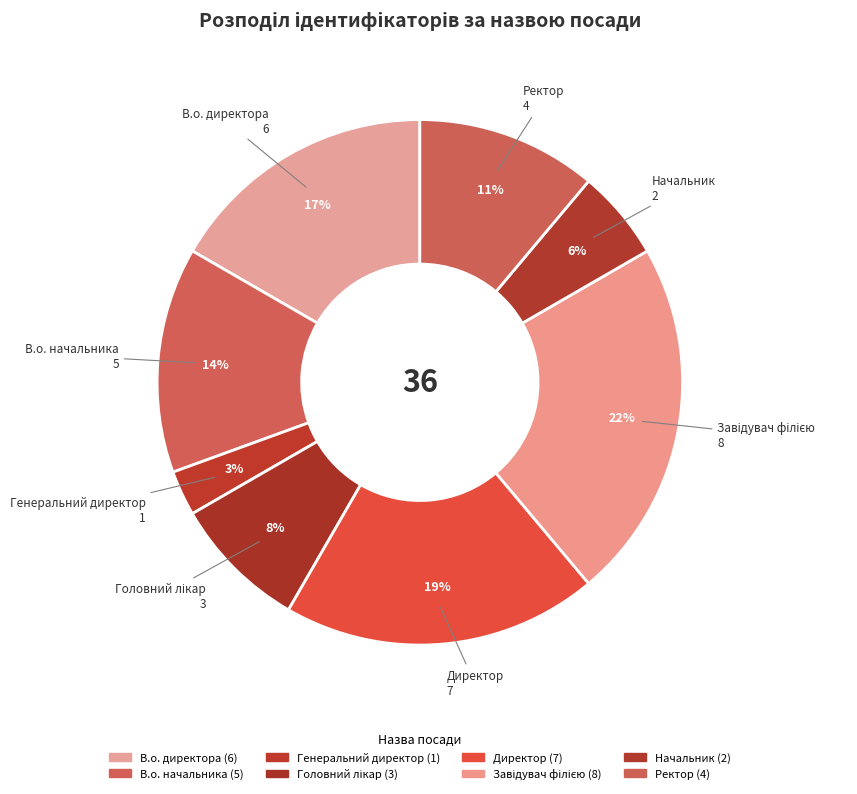

To the nearest percent, what percentage of the pie is Ректор?

11%